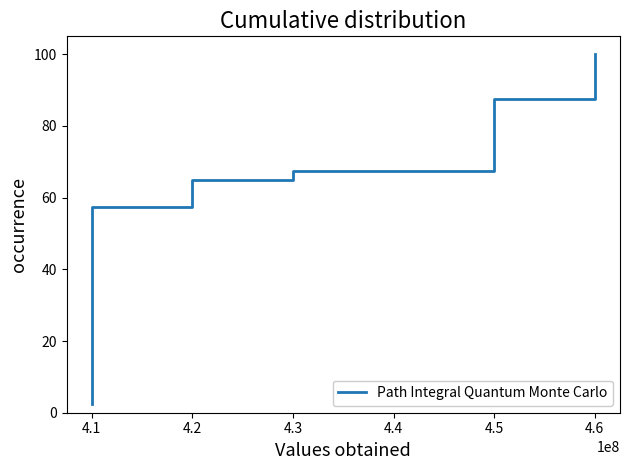

What is the difference between the maximum and minimum values?

97.5